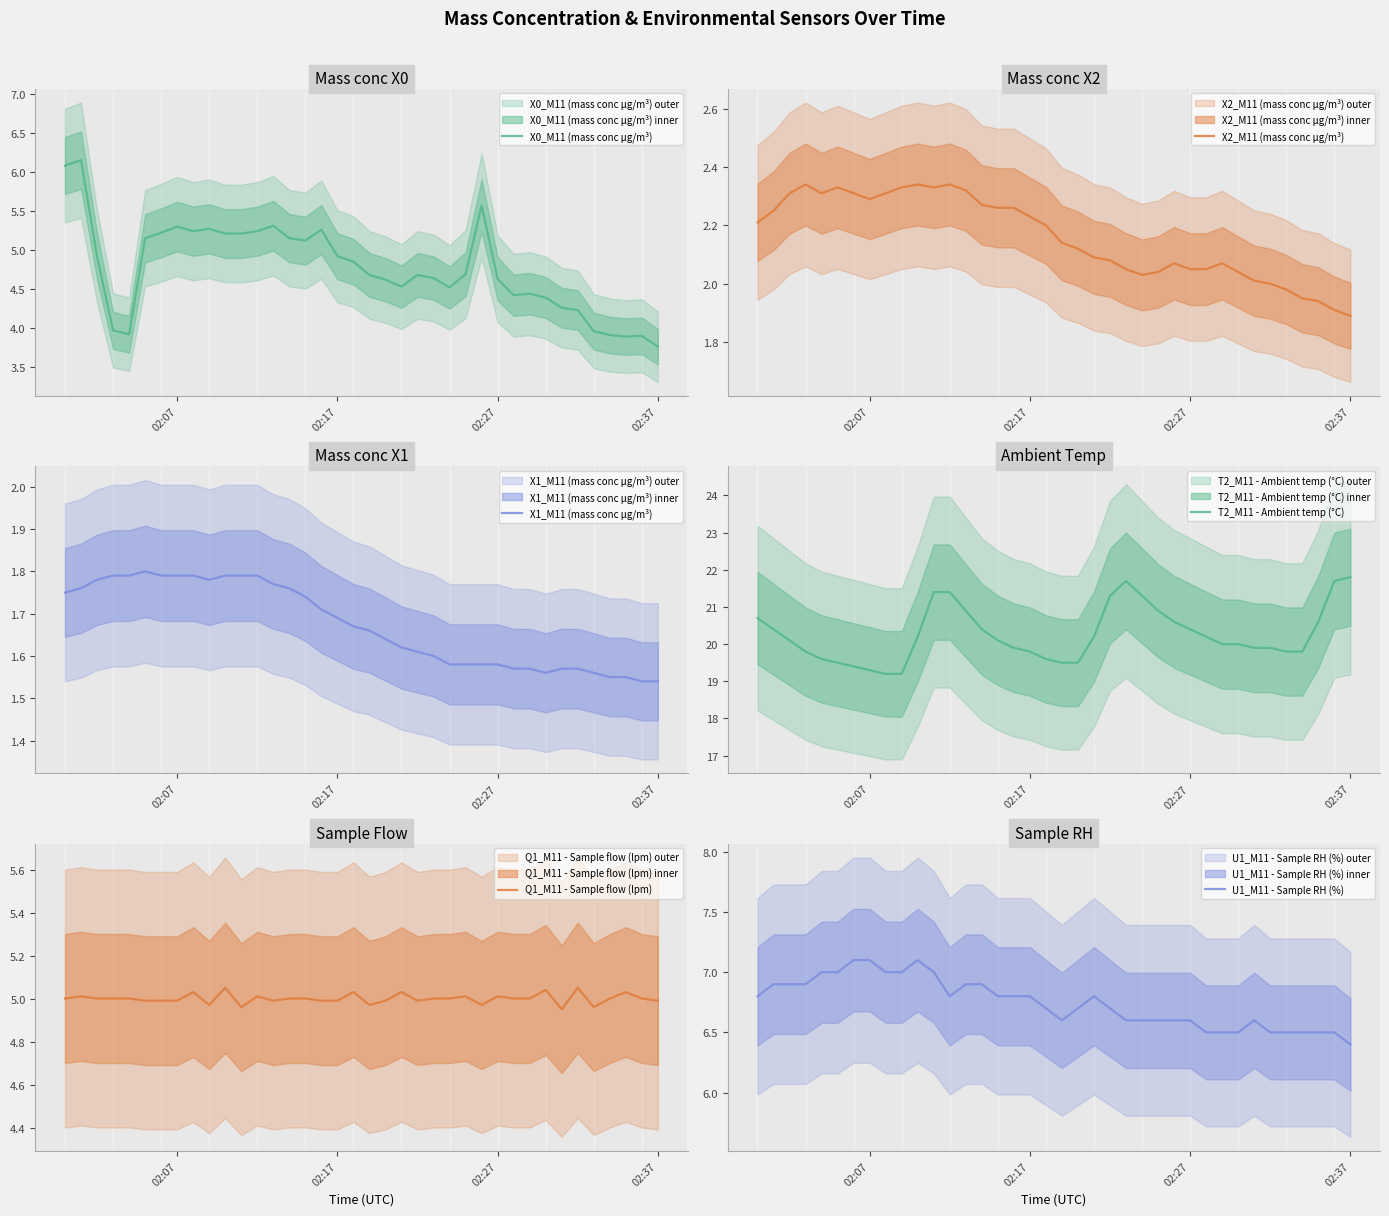

What is the value of the X0_M11 (mass conc μg/m³) point at the 11th from the left?

5.2